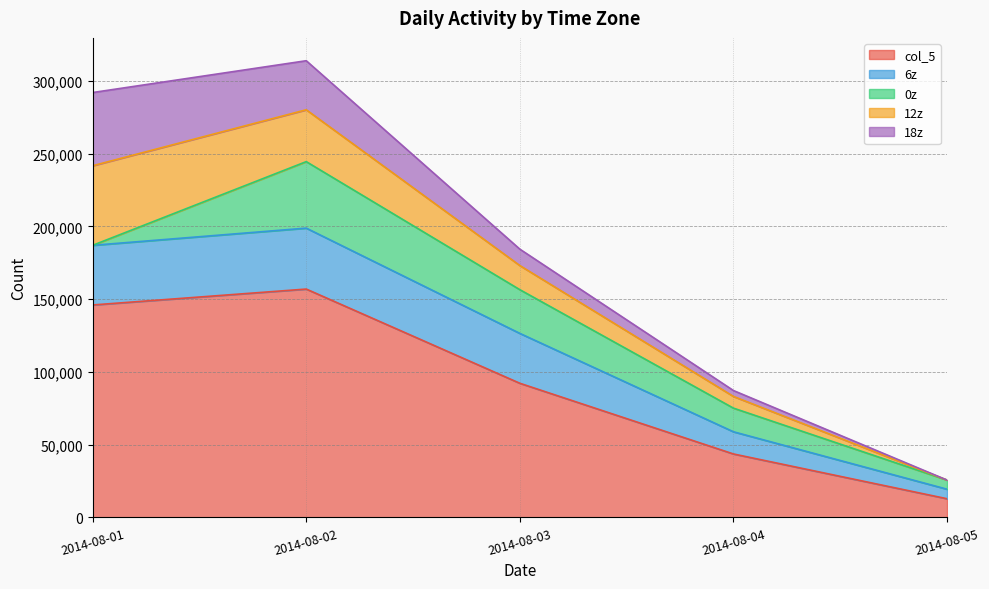

Which category has the highest value across all series?

2014-08-02